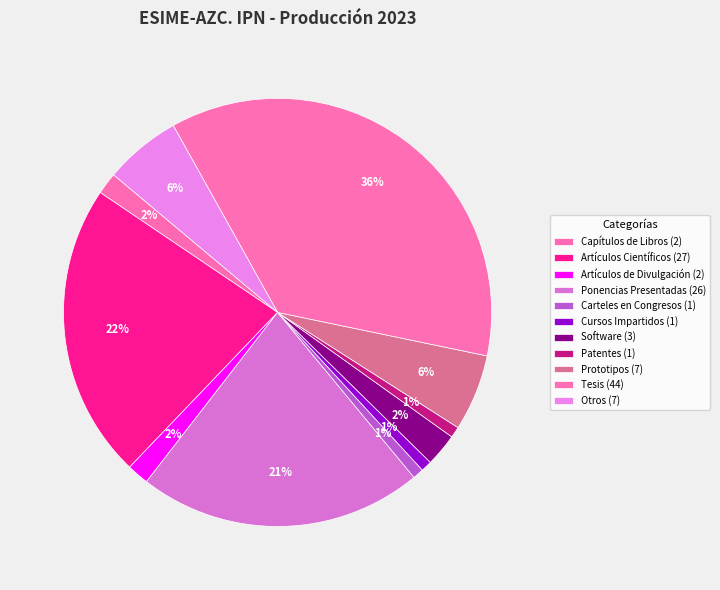

To the nearest percent, what is the combined percentage of Artículos de Divulgación and Artículos Científicos?

24%